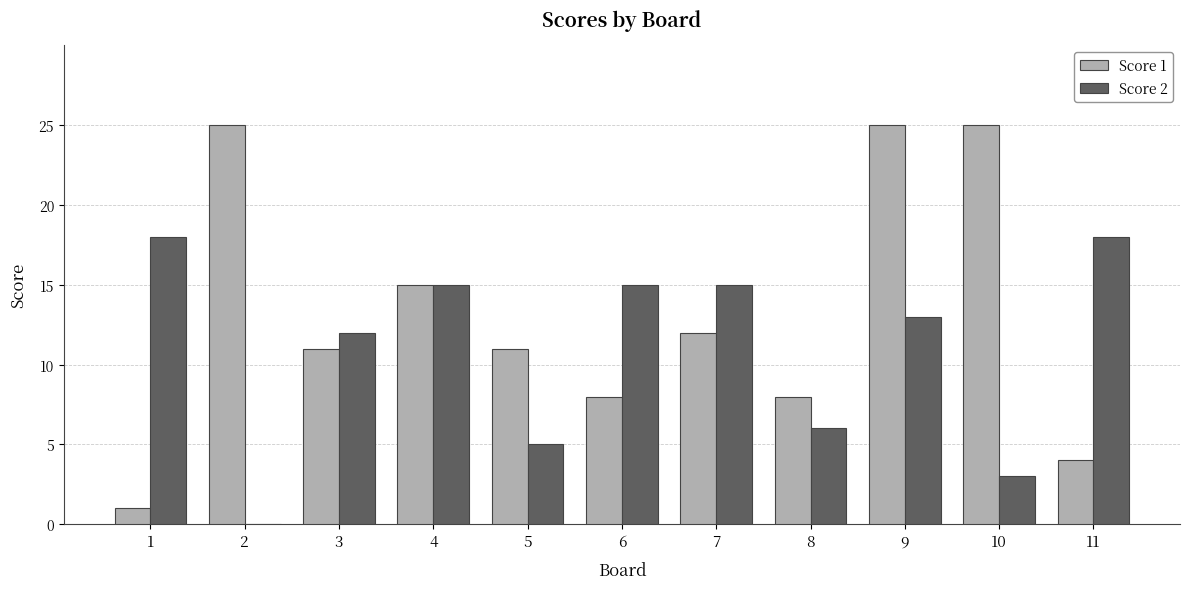

The value of Score 2 at 10 is 3. True or false?

True